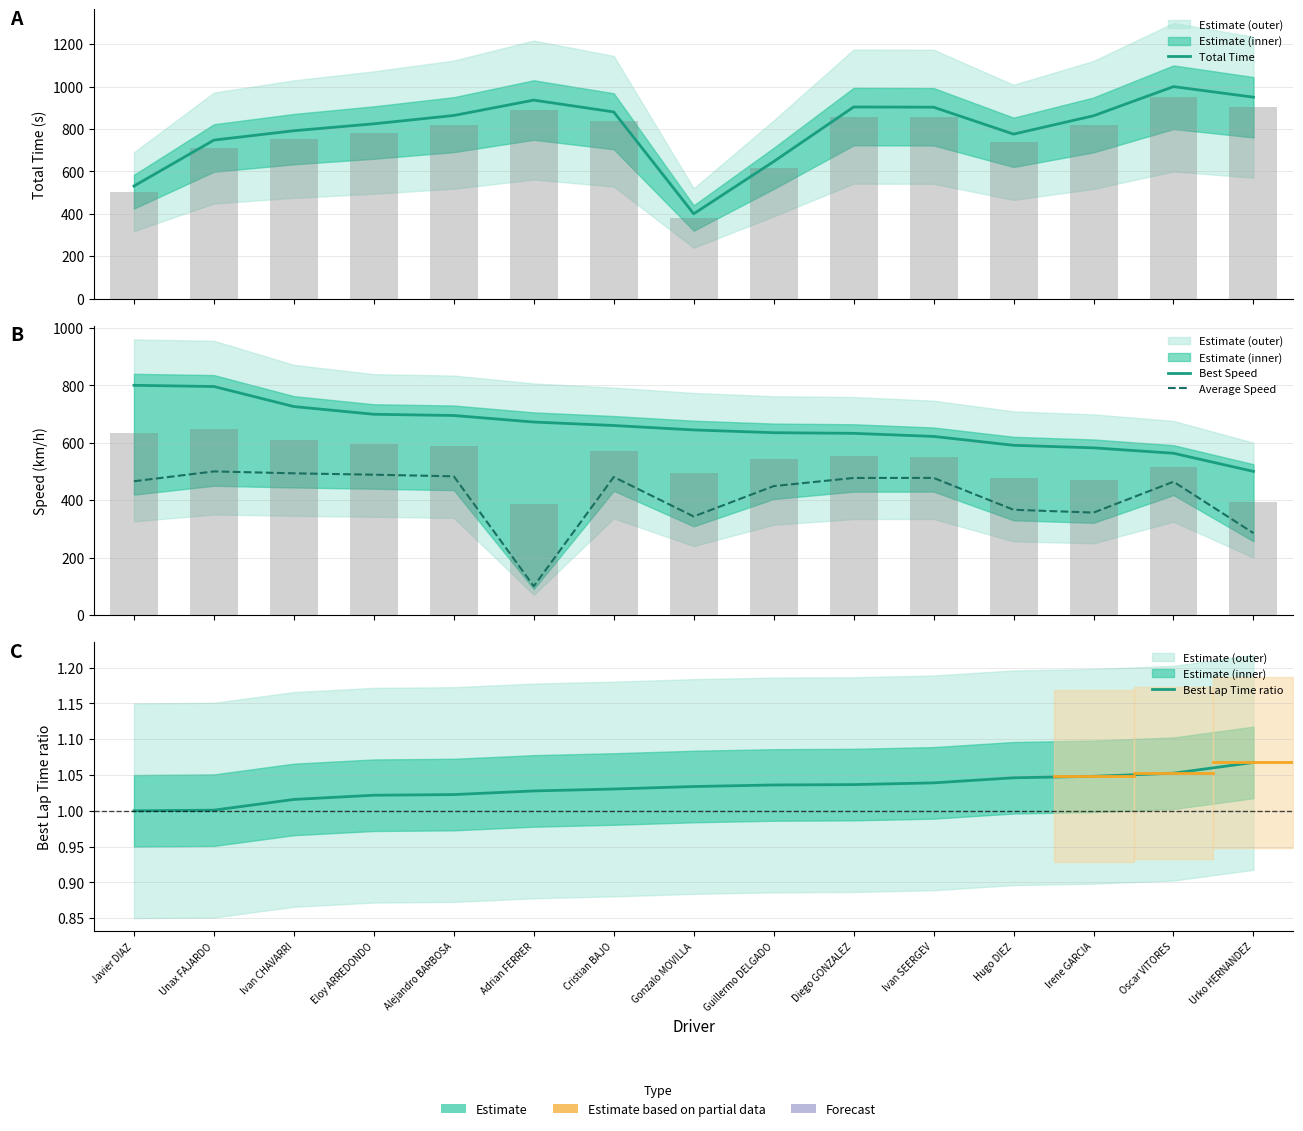

What is the maximum value for Average Speed?

500.0